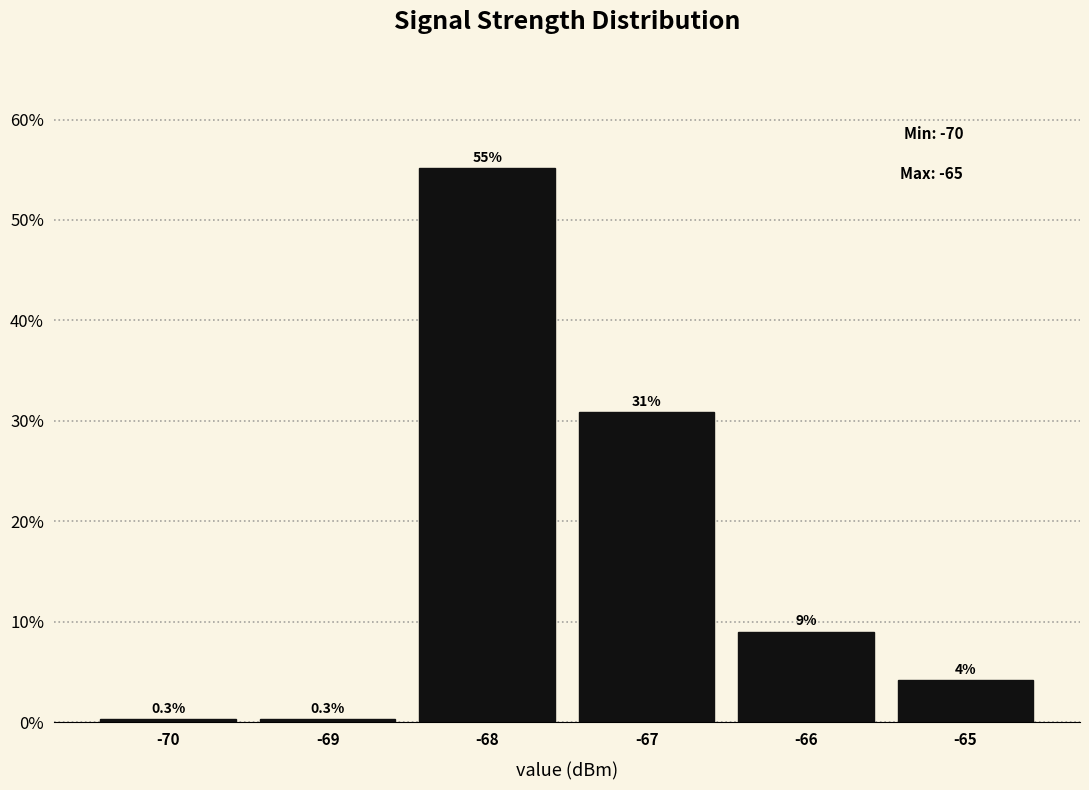

Over which range of the x-axis is the bar tallest?

-68.5 to -67.5